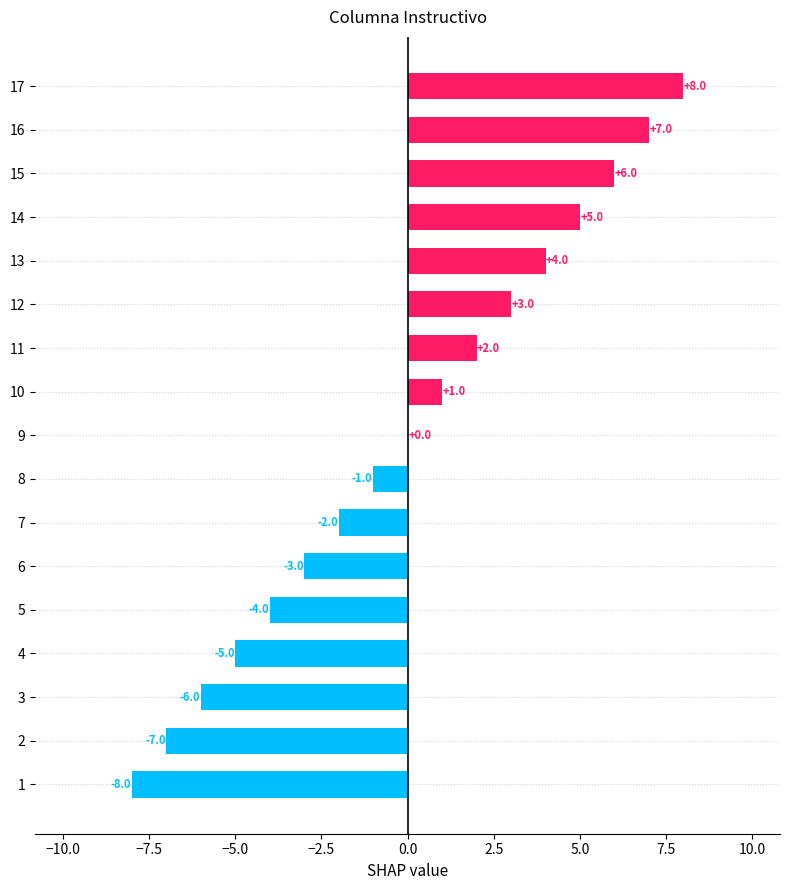

Which has a higher value, 11 or 2?

11